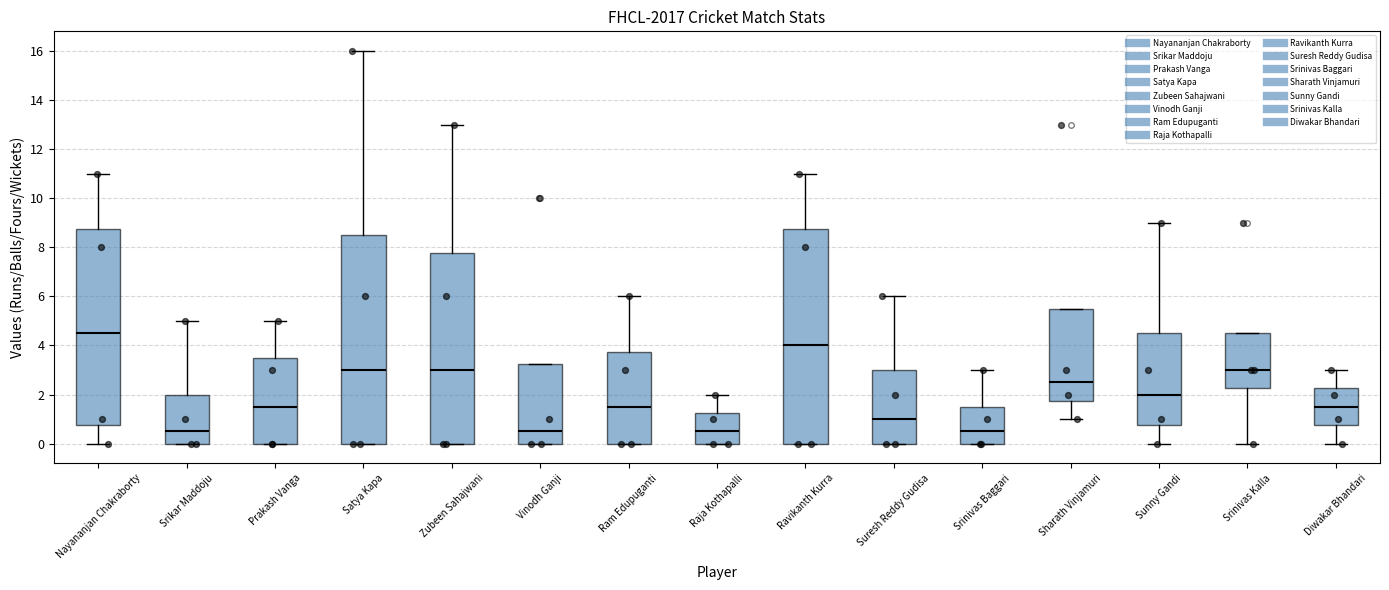

Reading left to right, read every box against the y-axis: the position of its median line, the range the box covers, and the ends of its whiskers. The values are not printed on the chart, so give them approximately, as read against the axis.

Nayananjan Chakraborty: median 4.6, box 0.8 to 8.8, whiskers 0.0 to 11.0
Srikar Maddoju: median 0.6, box 0.0 to 2.0, whiskers 0.0 to 5.0
Prakash Vanga: median 1.6, box 0.0 to 3.6, whiskers 0.0 to 5.0
Satya Kapa: median 3.0, box 0.0 to 8.6, whiskers 0.0 to 16.0
Zubeen Sahajwani: median 3.0, box 0.0 to 7.8, whiskers 0.0 to 13.0
Vinodh Ganji: median 0.6, box 0.0 to 3.2, whiskers 0.0 to 3.2
Ram Edupuganti: median 1.6, box 0.0 to 3.8, whiskers 0.0 to 6.0
Raja Kothapalli: median 0.6, box 0.0 to 1.2, whiskers 0.0 to 2.0
Ravikanth Kurra: median 4.0, box 0.0 to 8.8, whiskers 0.0 to 11.0
Suresh Reddy Gudisa: median 1.0, box 0.0 to 3.0, whiskers 0.0 to 6.0
Srinivas Baggari: median 0.6, box 0.0 to 1.6, whiskers 0.0 to 3.0
Sharath Vinjamuri: median 2.6, box 1.8 to 5.6, whiskers 1.0 to 5.6
Sunny Gandi: median 2.0, box 0.8 to 4.6, whiskers 0.0 to 9.0
Srinivas Kalla: median 3.0, box 2.2 to 4.6, whiskers 0.0 to 4.6
Diwakar Bhandari: median 1.6, box 0.8 to 2.2, whiskers 0.0 to 3.0